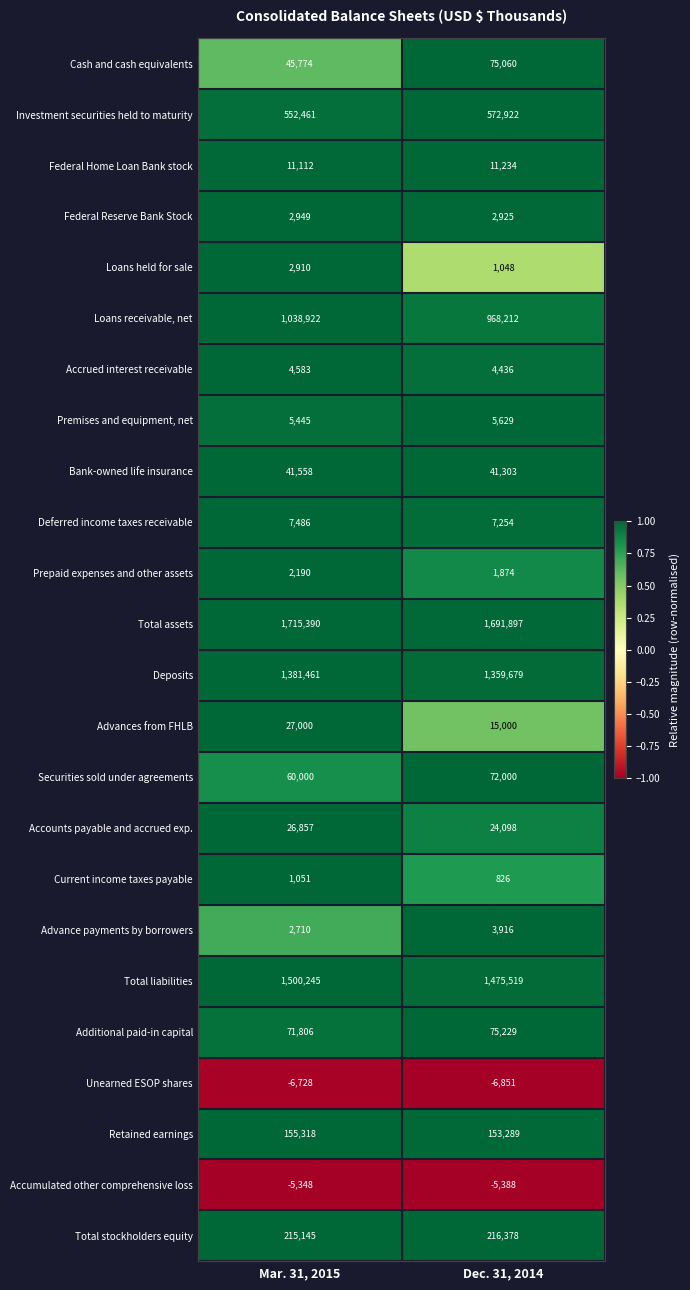

Where is Securities sold under agreements nearest to the value 66000?

Mar. 31, 2015